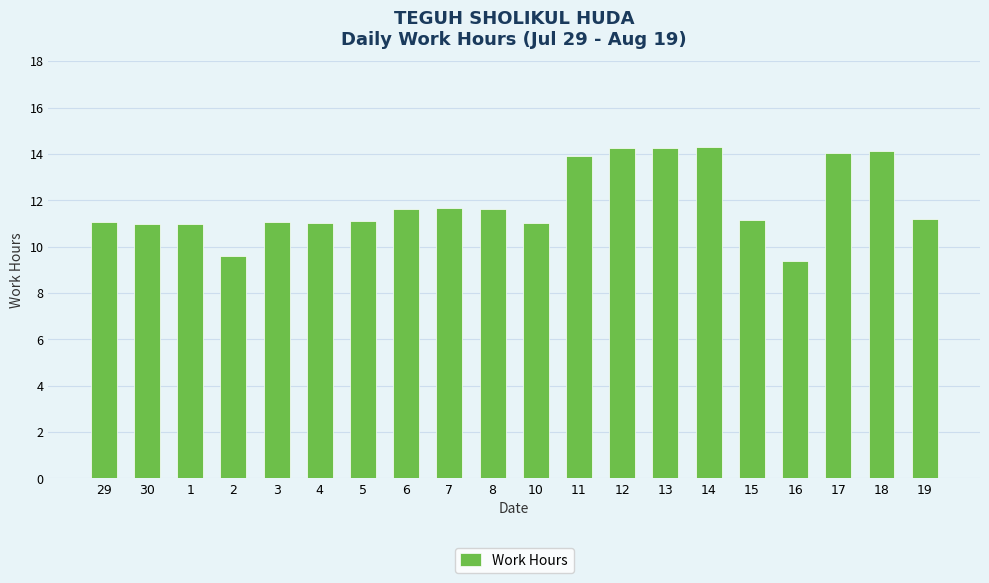

What is the value of the 9th bar from the left?

11.7